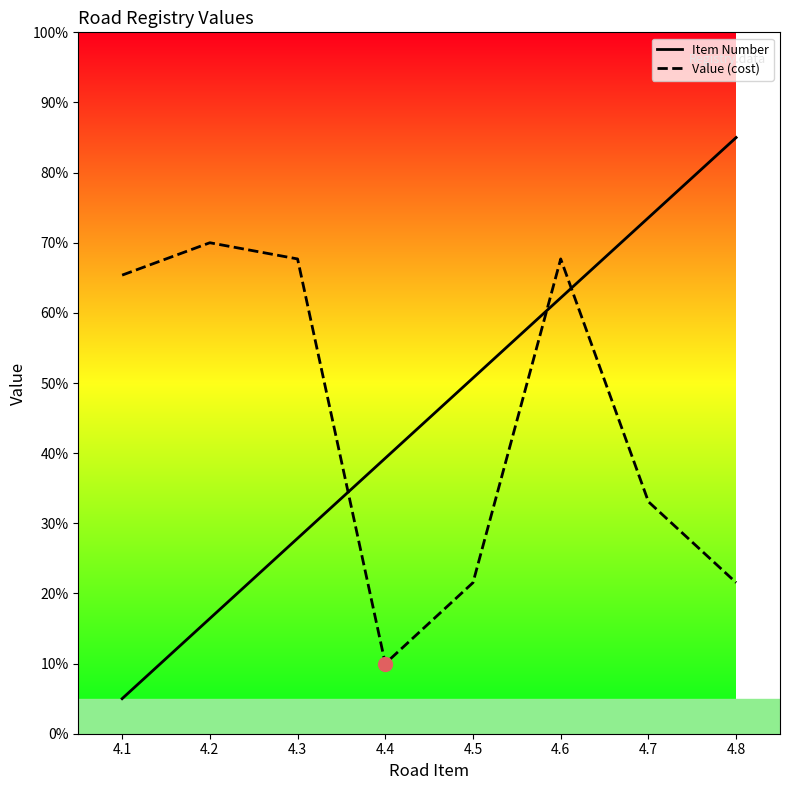

What is the greatest value displayed?

85.0